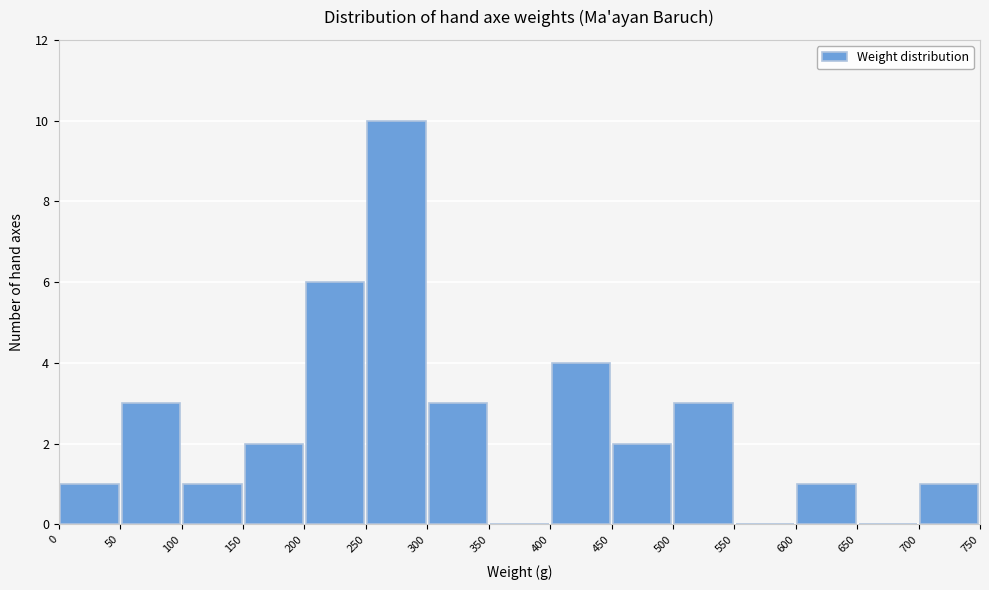

How tall is the bar that spans 100 to 150 on the x-axis? The values are not printed on the chart, so give them approximately, as read against the axis.

1